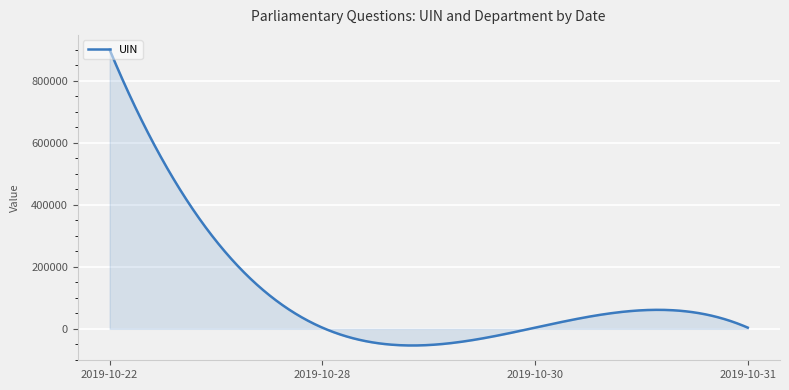

What is the greatest value displayed?

900055.0